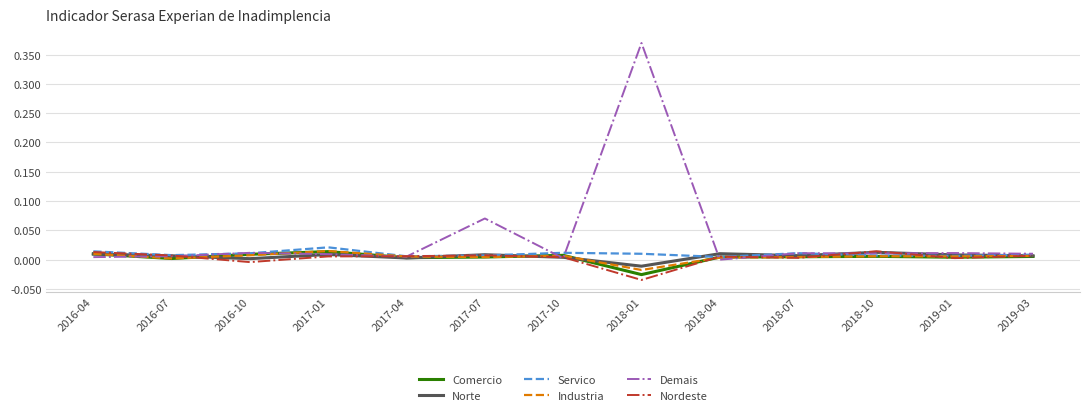

The Comercio series shows 0.0 at 2018-10. True or false?

True